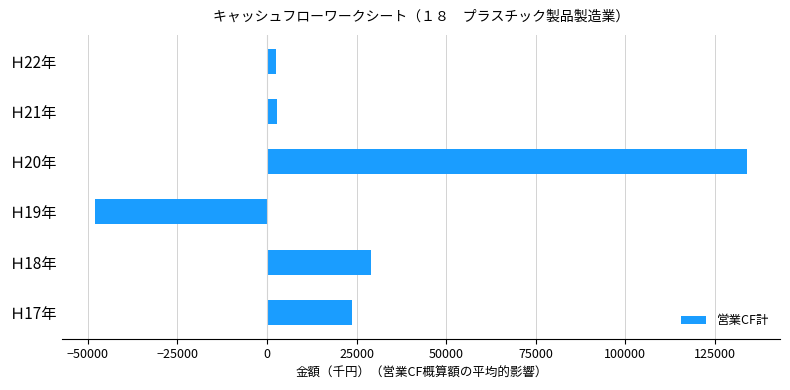

What is the average value?

24004.9